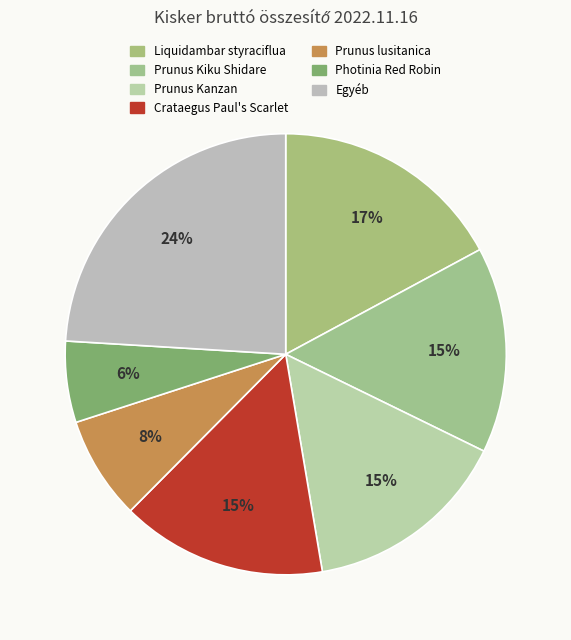

What portion of the pie excludes Prunus Kiku Shidare?

84.9%